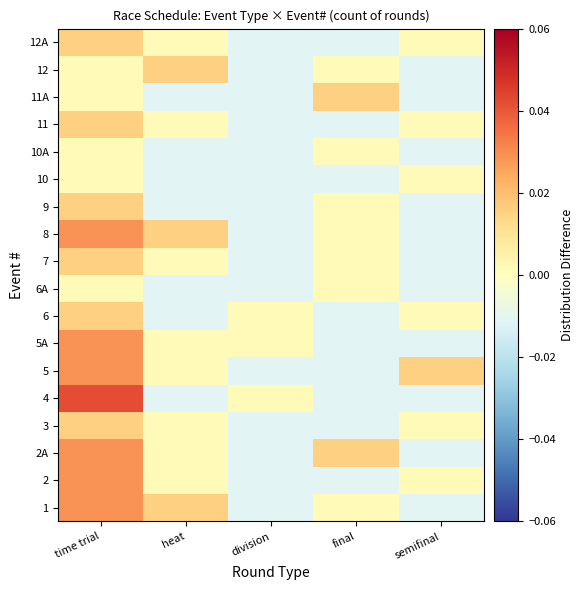

At heat, list the series in order from smallest to largest.

4, 6, 6A, 9, 10, 10A, 11A, 2, 2A, 3, 5, 5A, 7, 11, 12A, 1, 8, 12